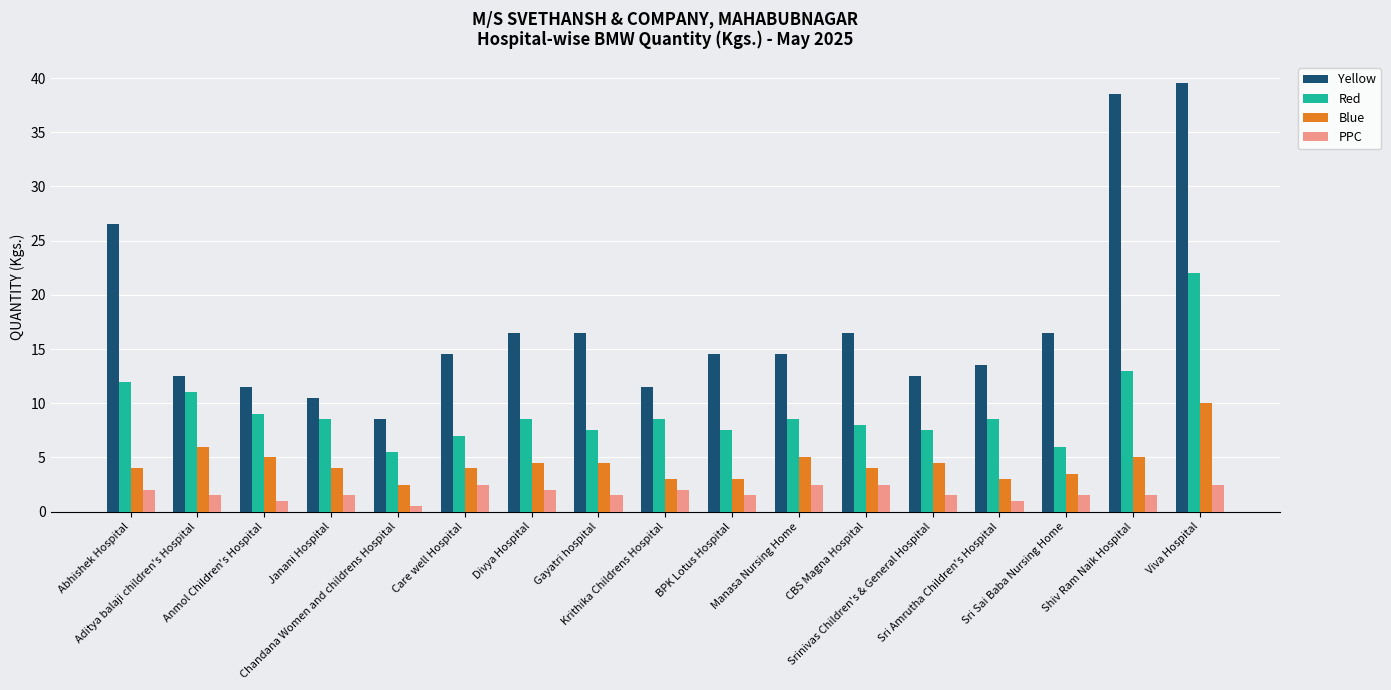

What is the sum of all PPC values?

29.0